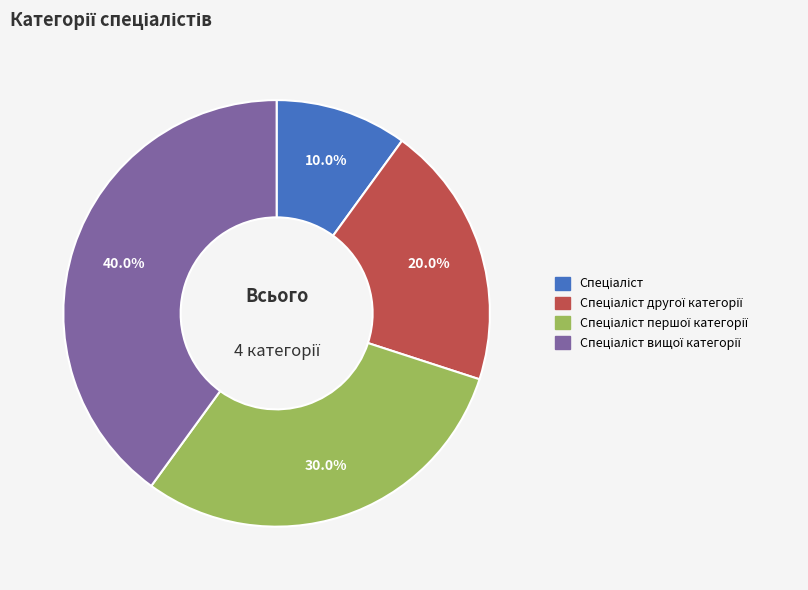

To the nearest percent, what is the average slice percentage?

25%